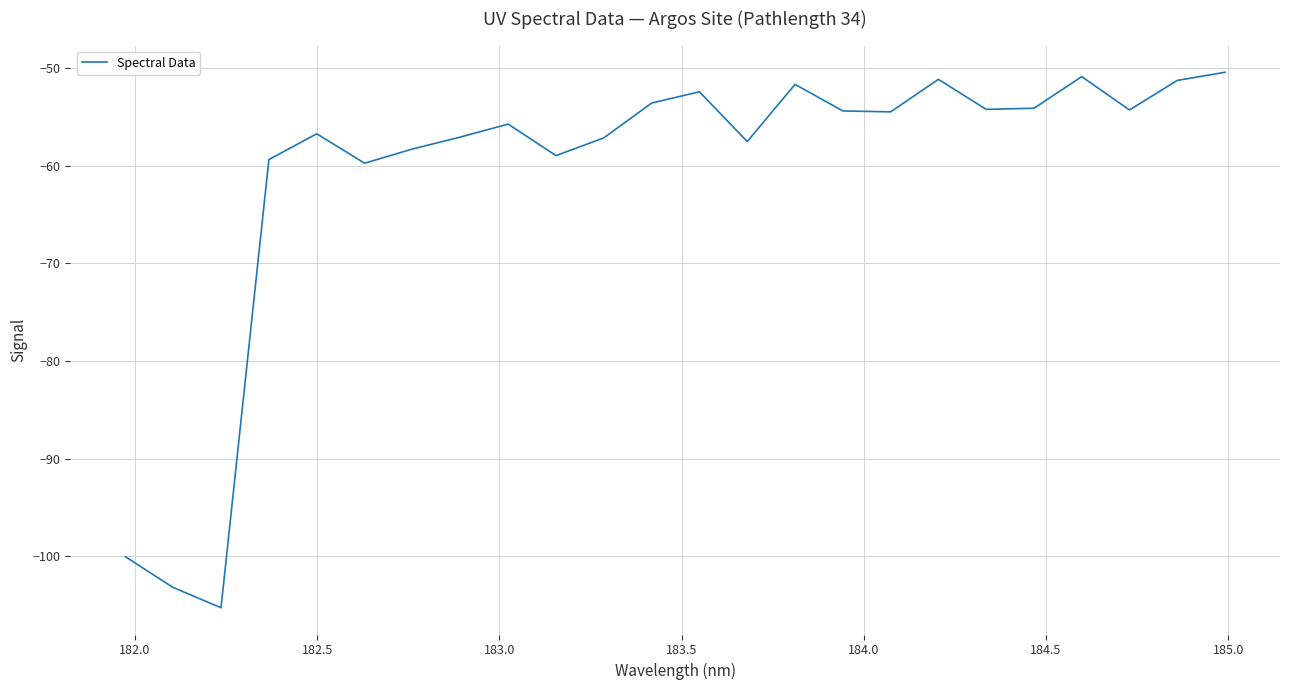

What is the difference between the maximum and second lowest values?

52.8